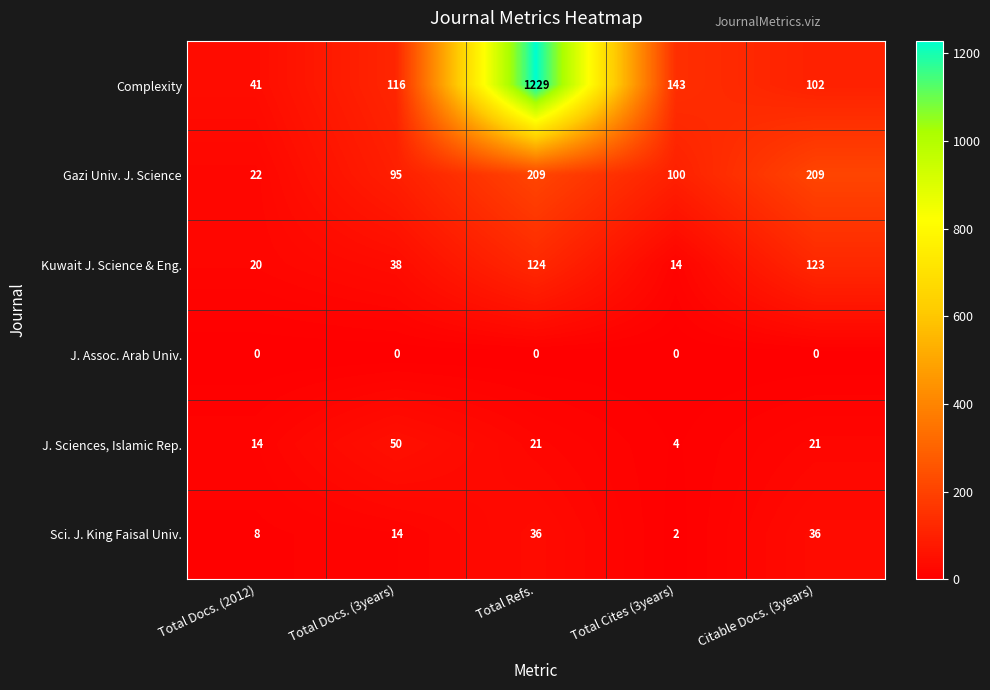

What is the minimum value for J. Sciences, Islamic Rep.?

4